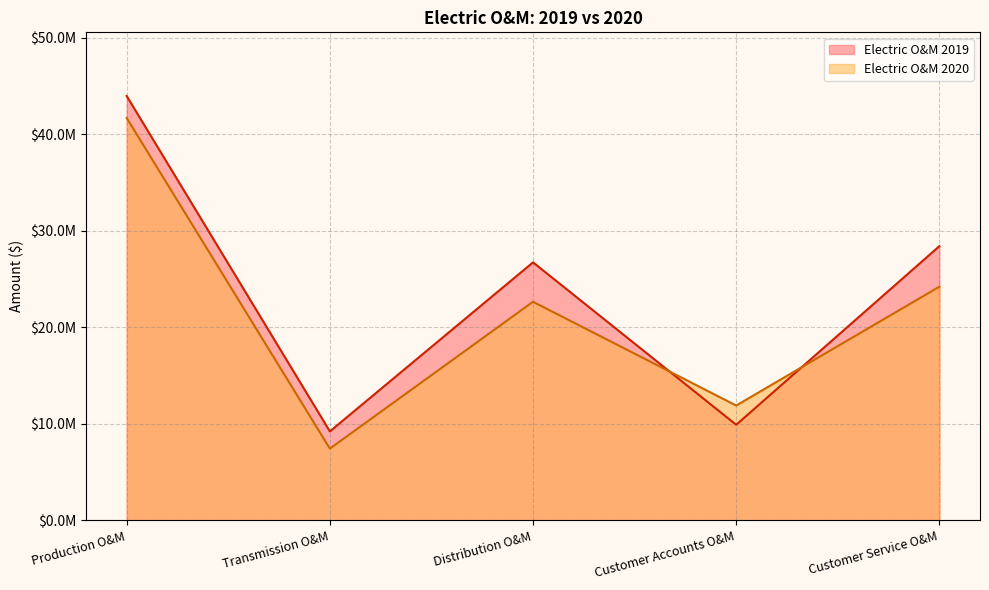

How many intersections are there between Electric O&M 2019 and Electric O&M 2020?

2